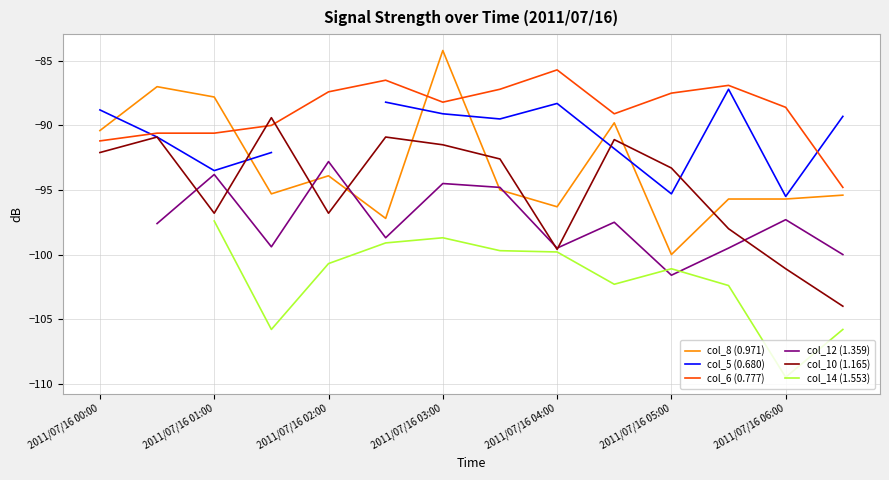

Where is col_8 (0.971) nearest to the value -92?

2011/07/16 00:00